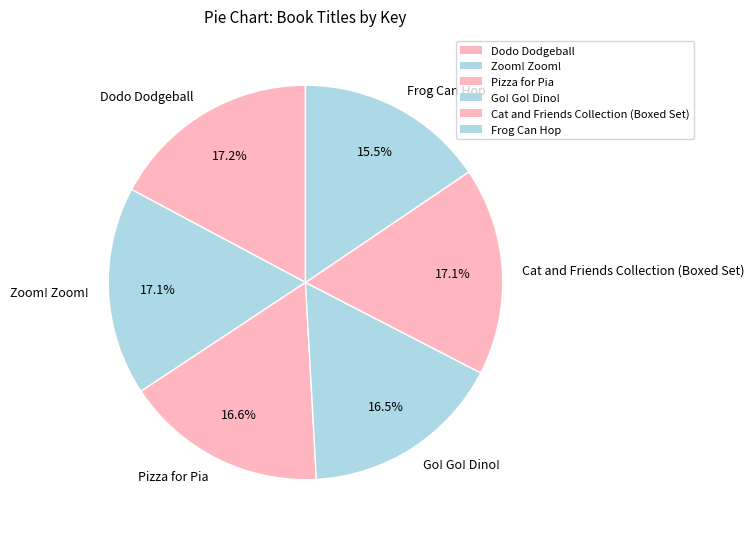

Is it true that Go! Go! Dino! is 28% of the pie?

False